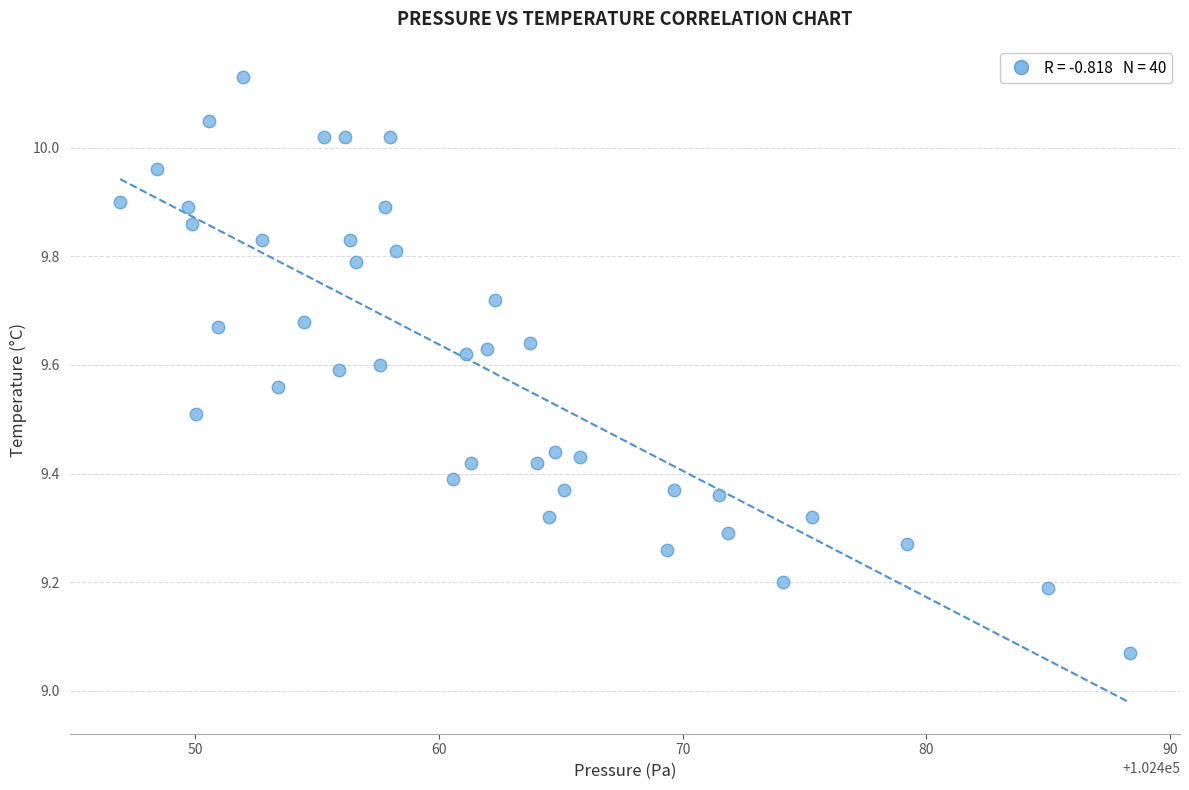

What is the range of Y values (max minus min)?

1.1